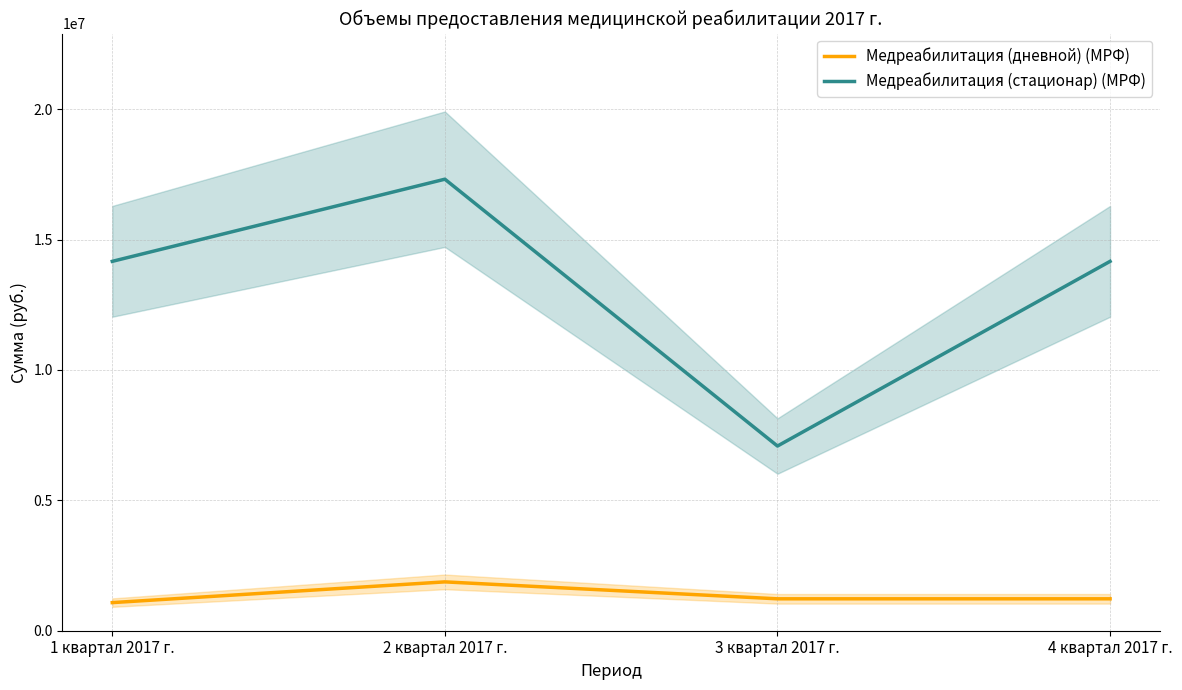

The Медреабилитация (стационар) (МРФ) series shows 5016739 at 1 квартал 2017 г.. True or false?

False